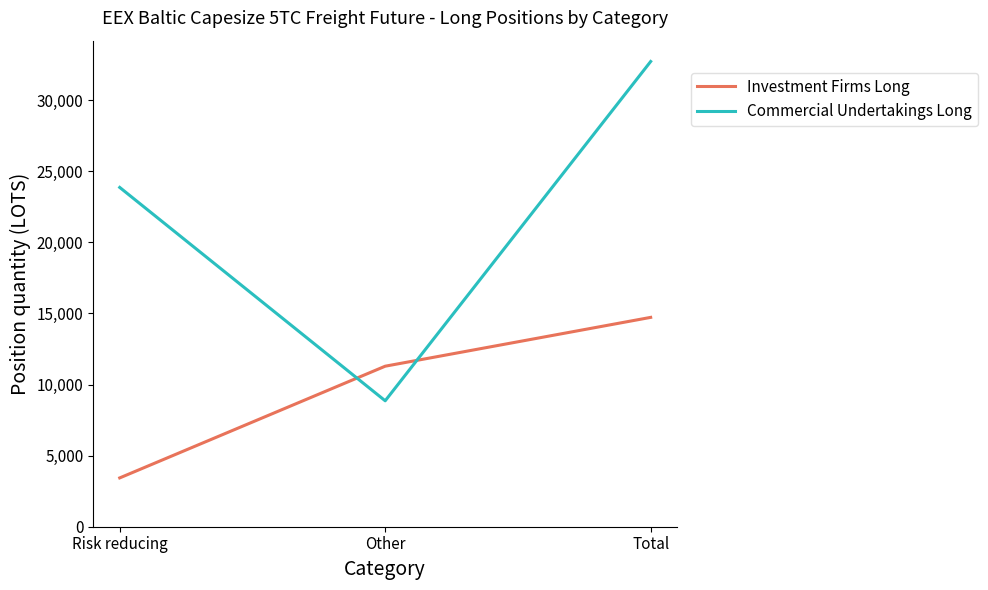

List the series in order of their peak value, lowest first.

Investment Firms Long, Commercial Undertakings Long